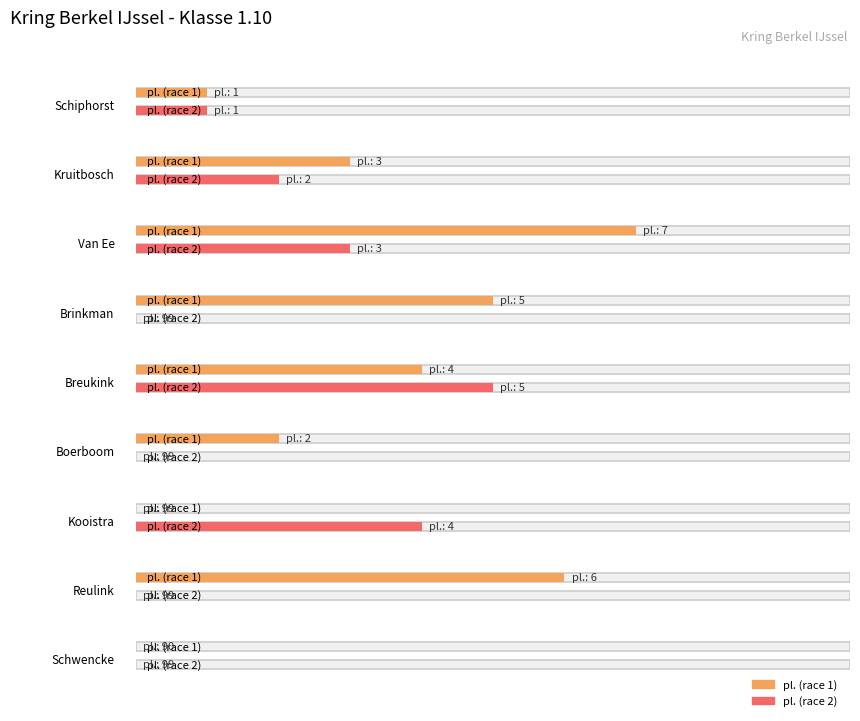

How many categories are shown in the chart?

9